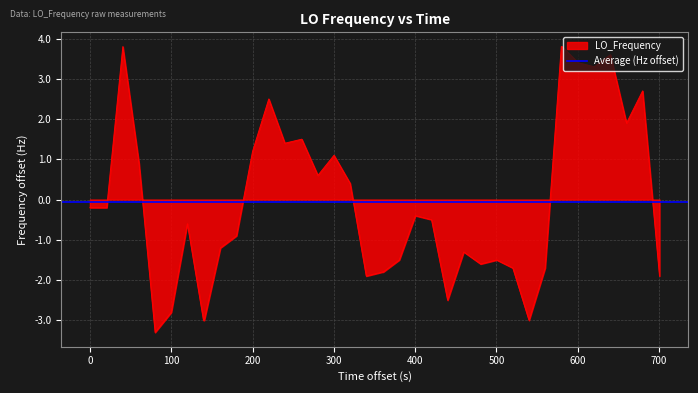

True or false: there are more than 2 points higher than both neighbors.

True